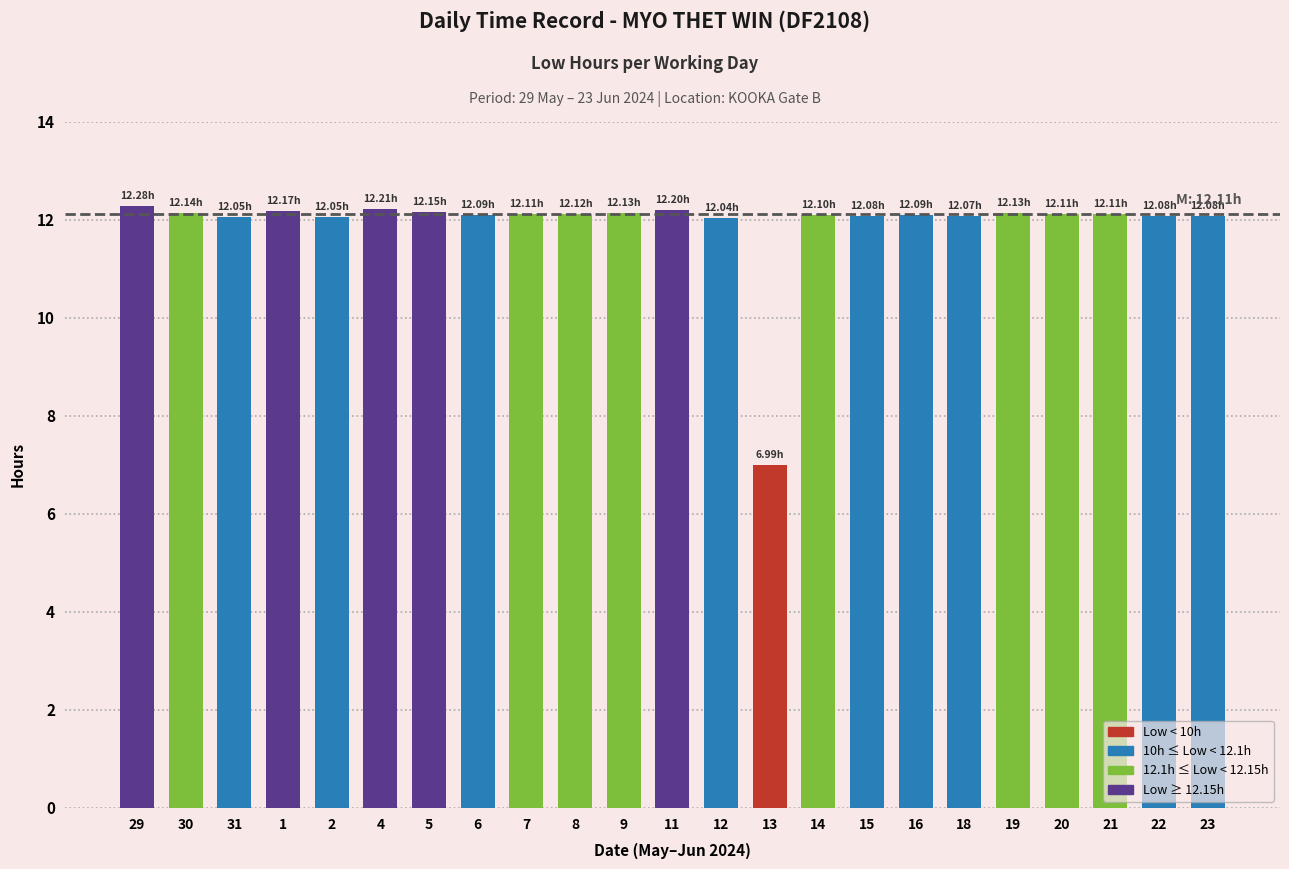

Approximately how many times larger is the value at 23 compared to 6?

1.0